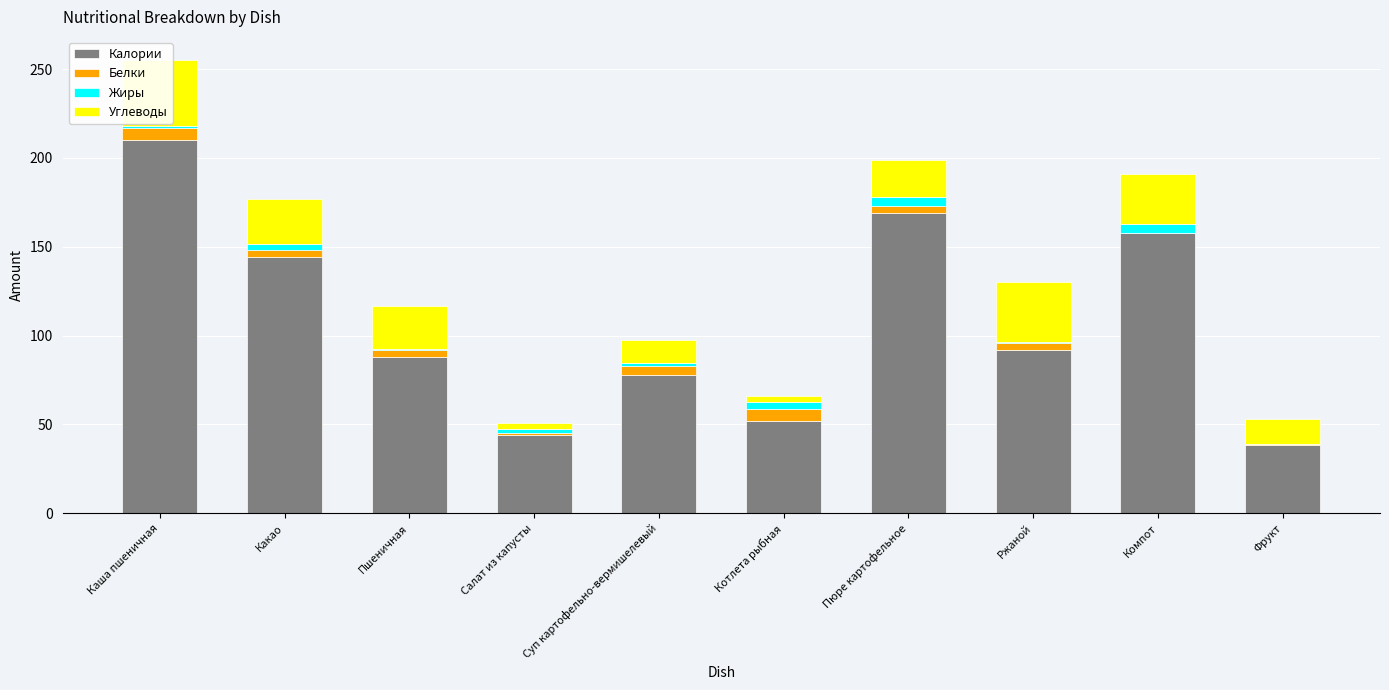

What are all the series names shown in the legend?

Калории, Белки, Жиры, Углеводы